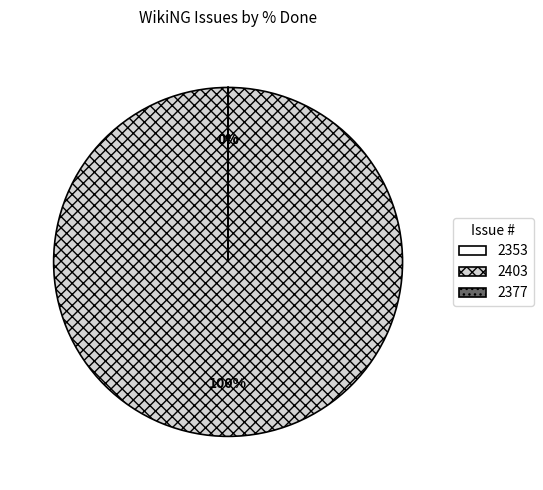

Is it true that 2403 is 100% of the pie?

True